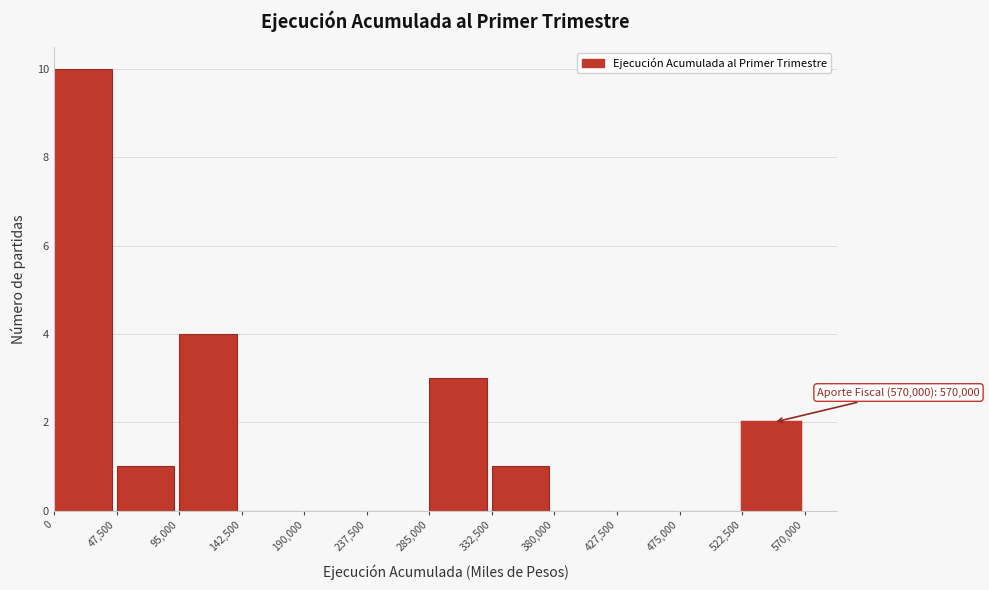

Over which range of the x-axis is the bar tallest?

0 to 47,500